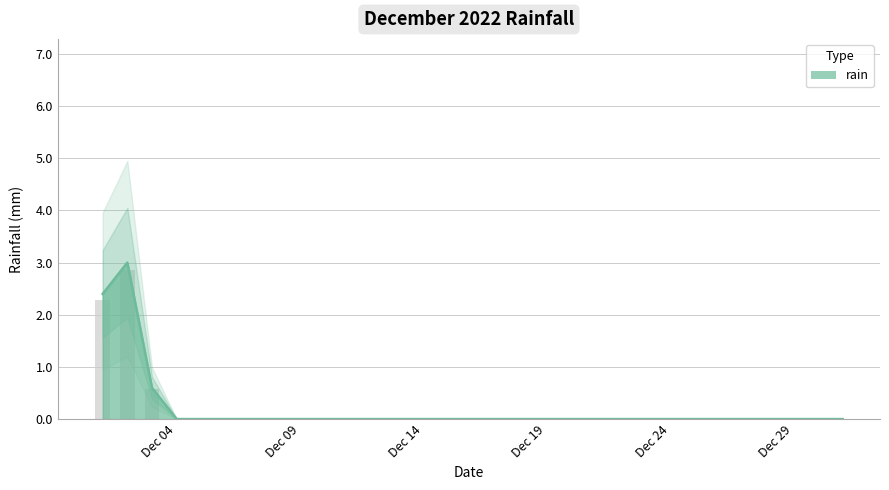

The value at Dec 19 is 1.2. True or false?

False